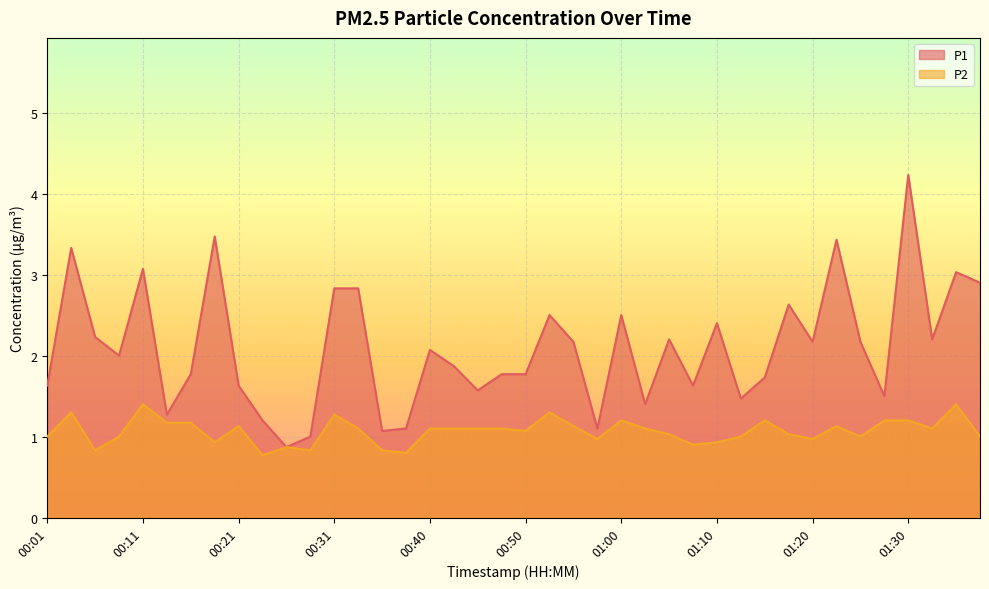

Which label corresponds to the smallest value in the chart?

00:23